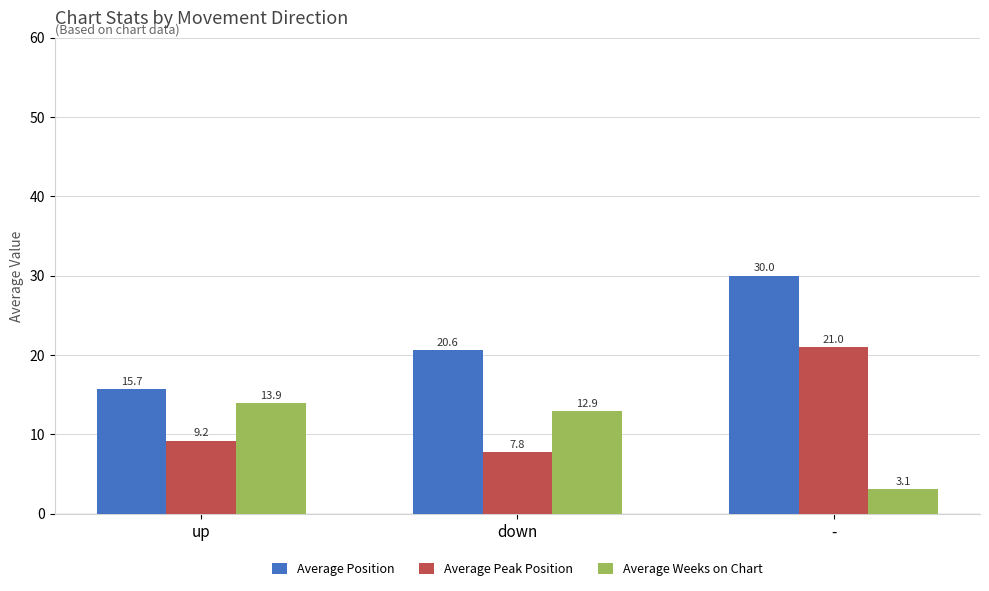

What value does the Average Peak Position series have at -?

21.0